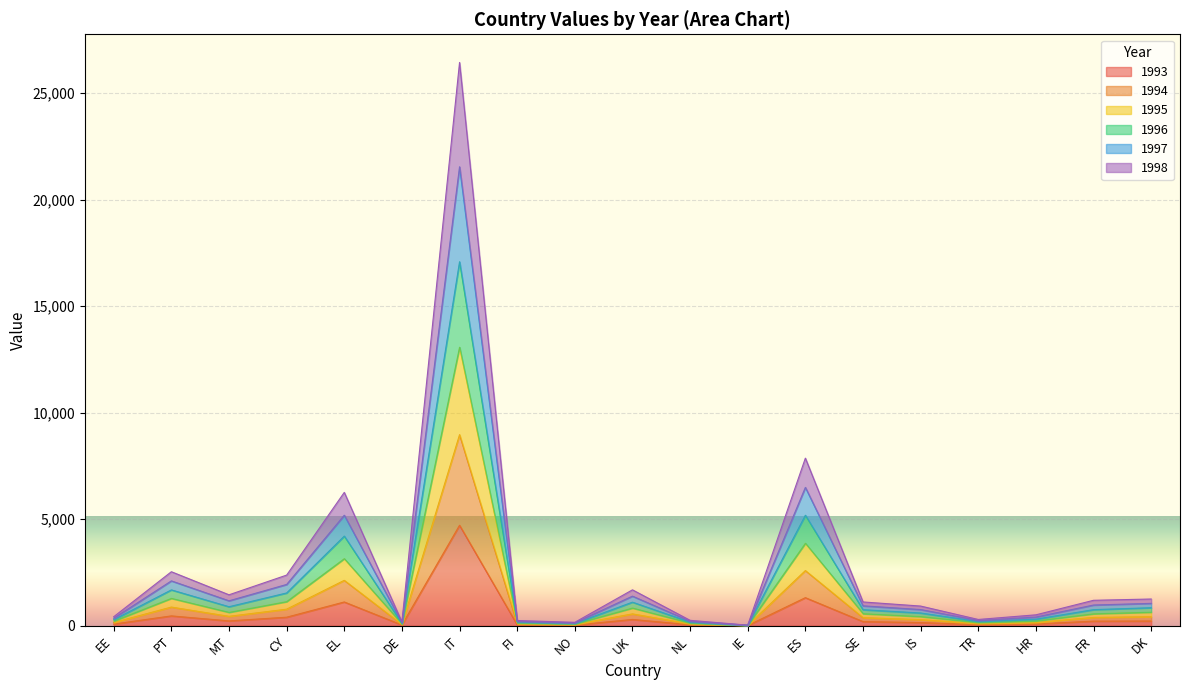

What is the value of the 1994 point at the 9th from the left?

78